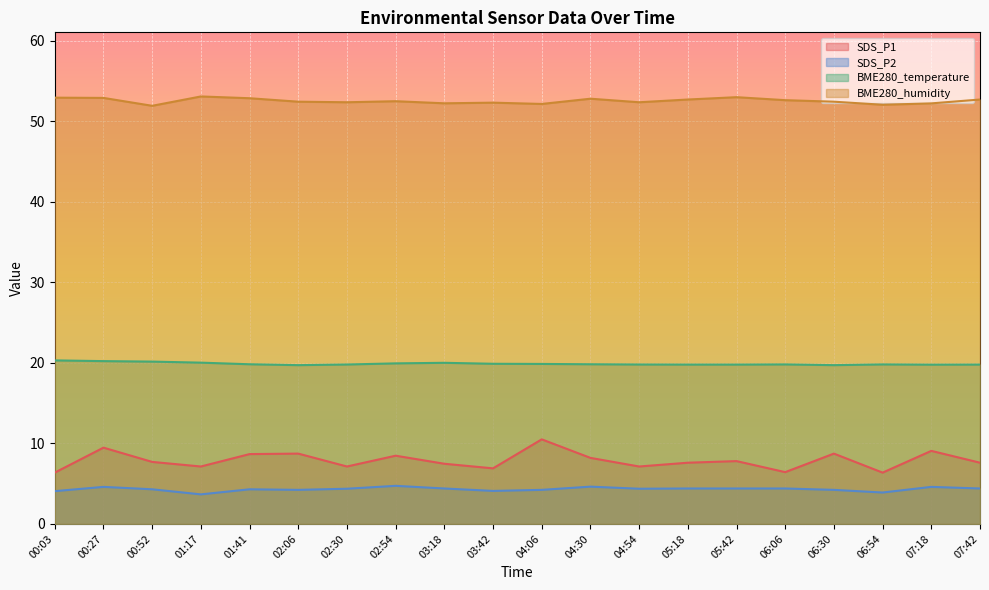

The value of SDS_P1 at 05:18 is 7.6. True or false?

True